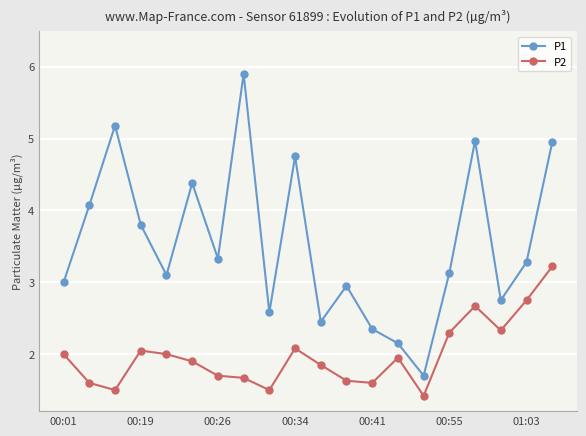

What is the difference between the second highest and minimum values in the P1 series?

3.5